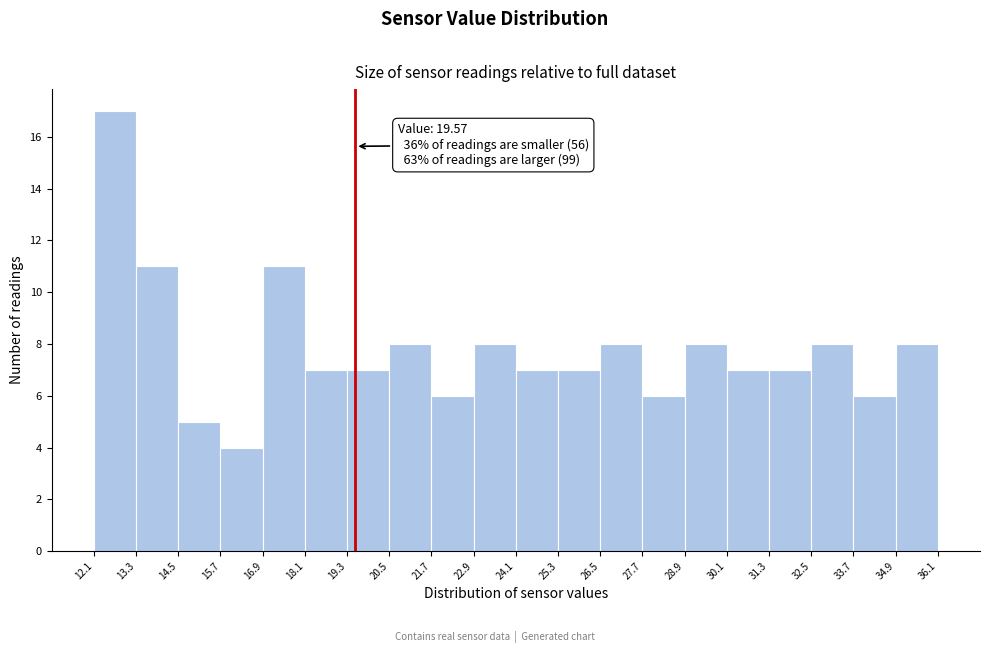

Which range on the x-axis has the tallest bar?

12.1 to 13.3